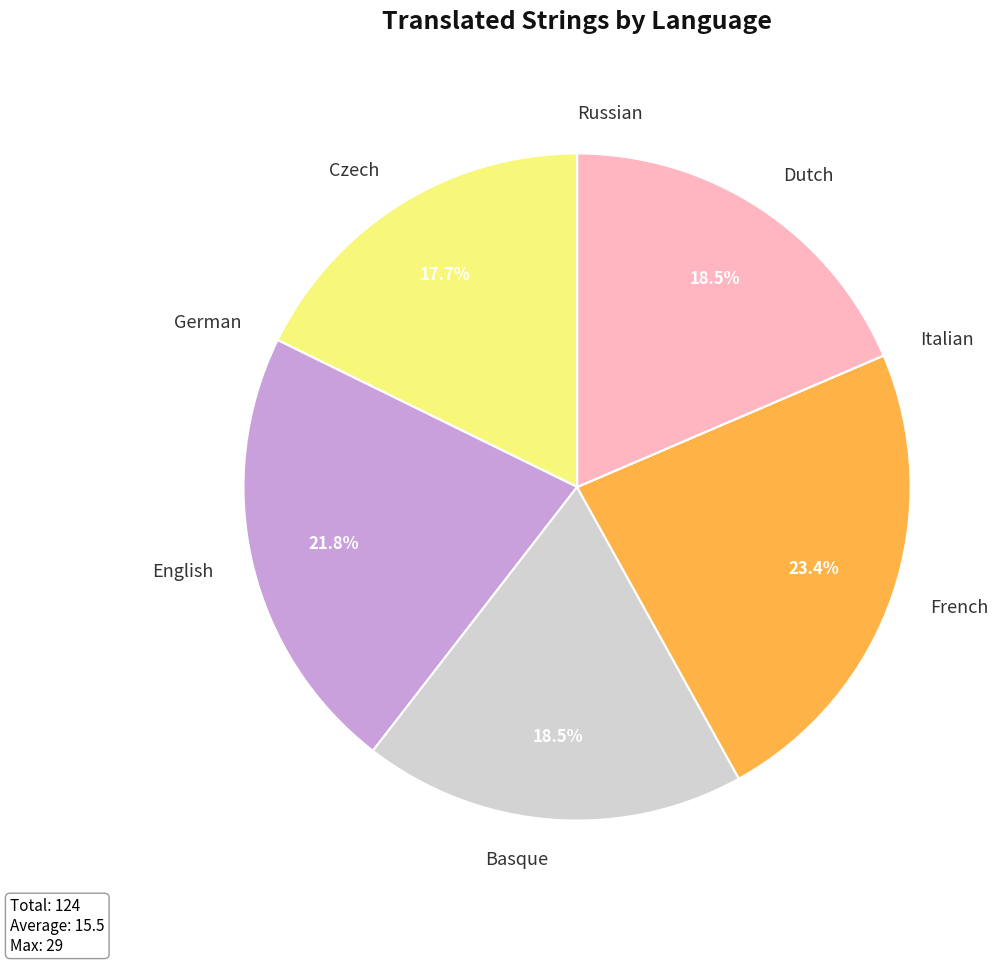

What is the largest slice in the pie chart?

French